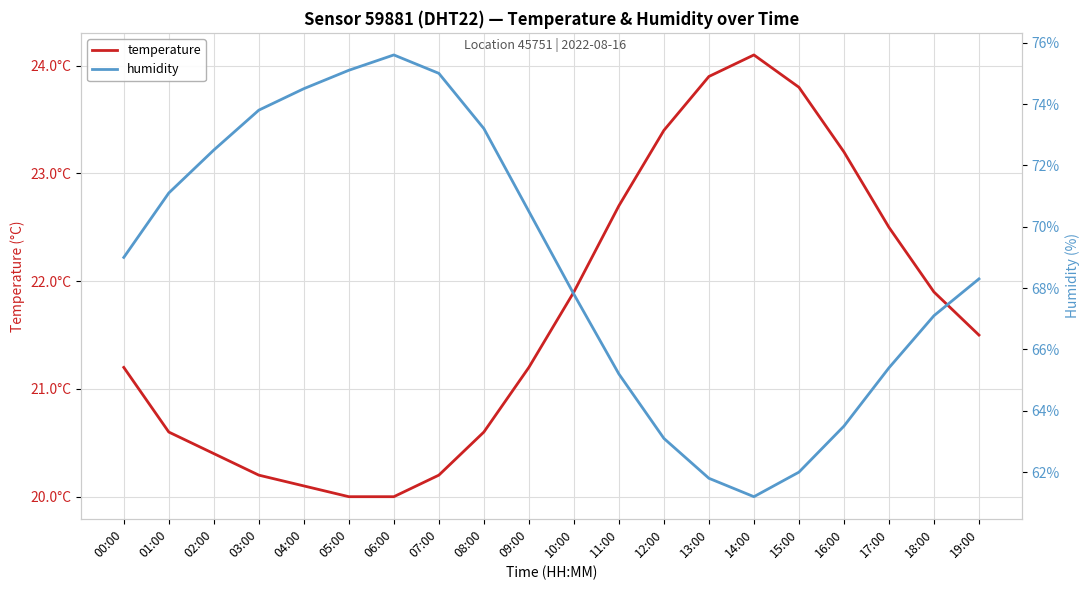

What is the difference between the maximum and minimum values in the humidity series?

14.4